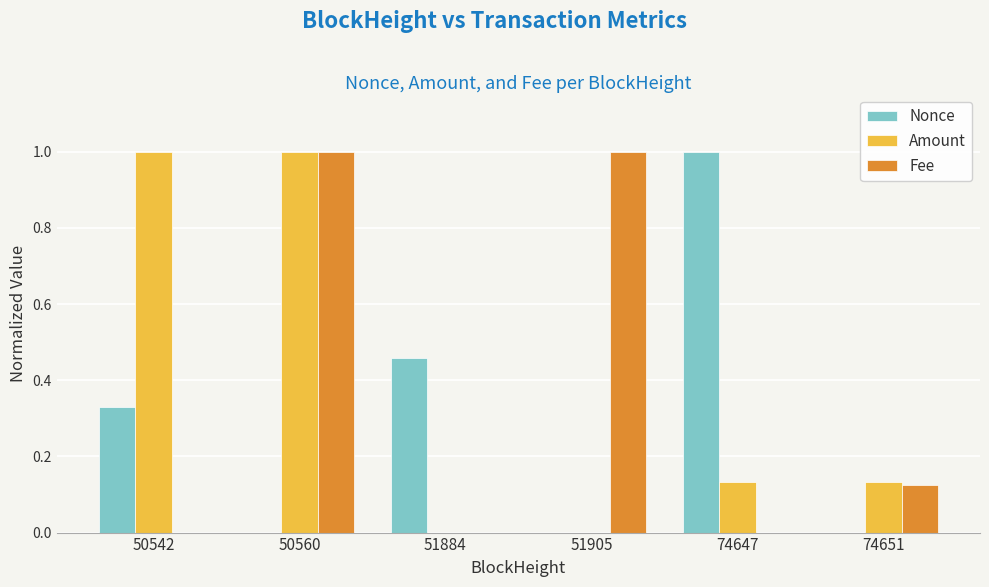

The Nonce series shows 0.0 at 74651. True or false?

True